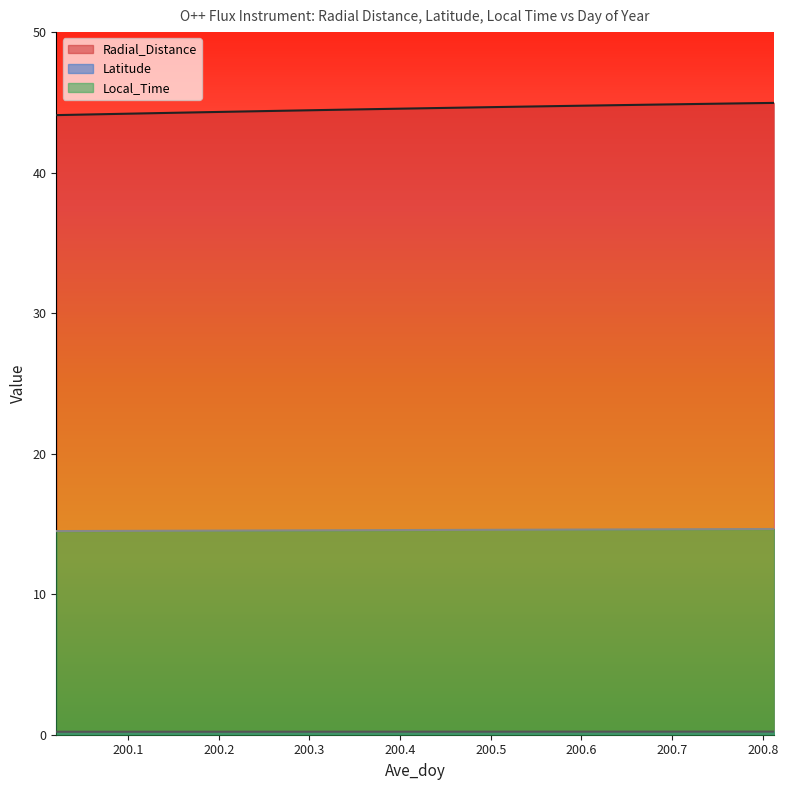

What is the average value of the Radial_Distance series?

44.6